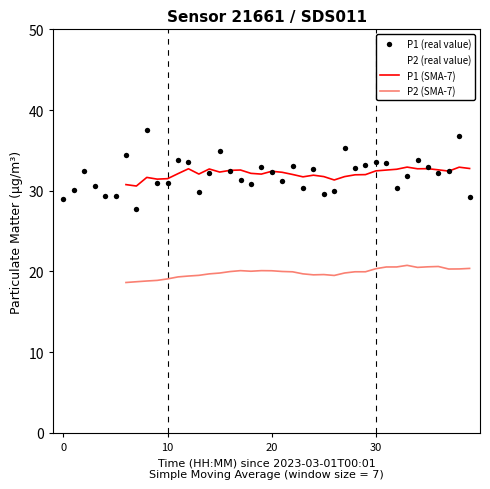

Which series has the widest spread of Y values?

P1